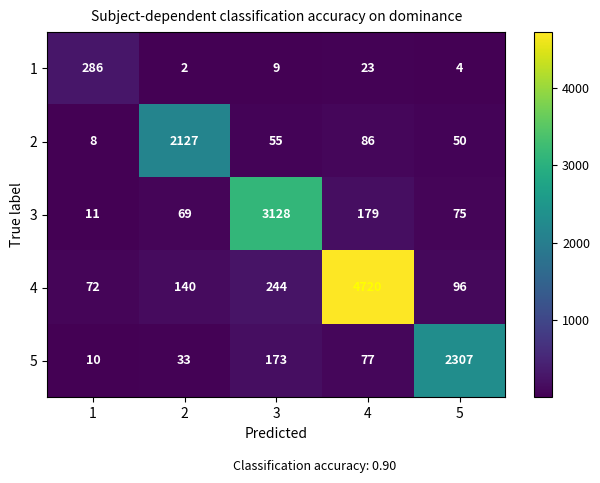

Where is 2 nearest to the value 1067?

4